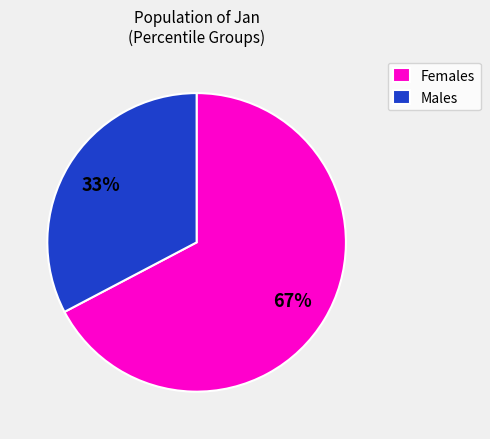

To the nearest percent, what percentage of the pie is Males?

33%